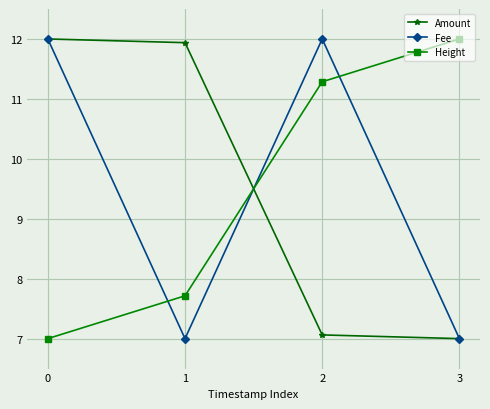

True or false: Fee and Height cross at least once.

True